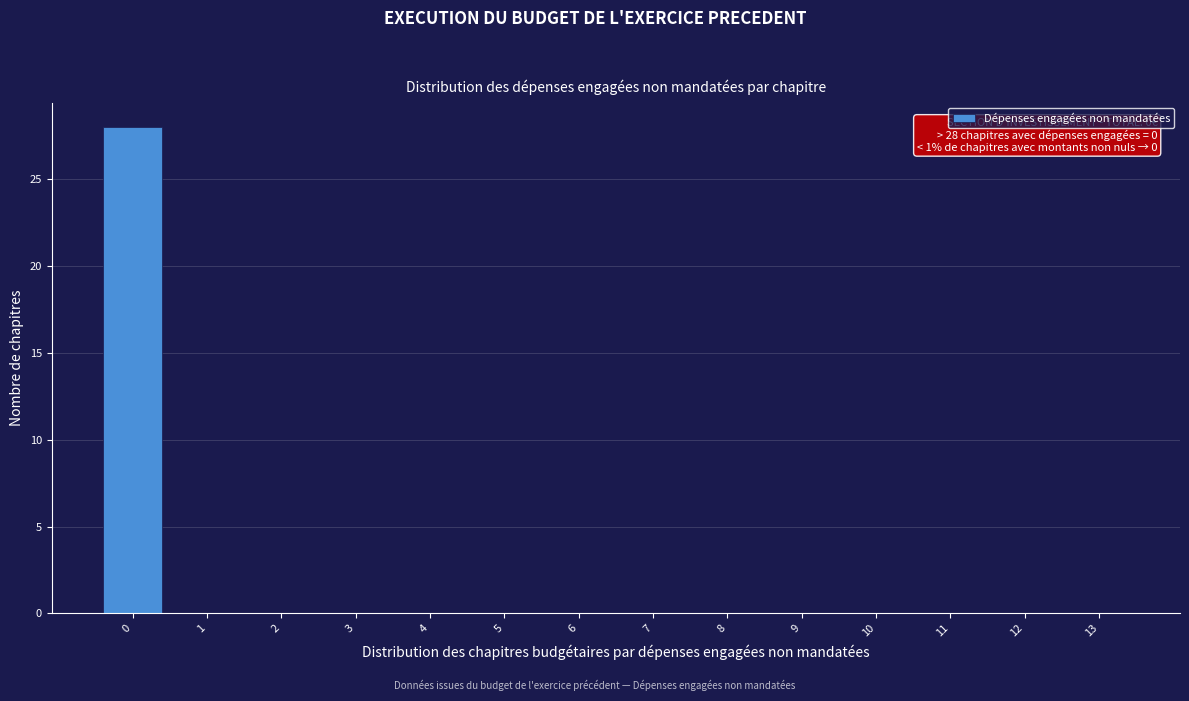

Reading right to left, what are all the values shown in this chart?

13=0	12=0	11=0	10=0	9=0	8=0	7=0	6=0	5=0	4=0	3=0	2=0	1=0	0=28